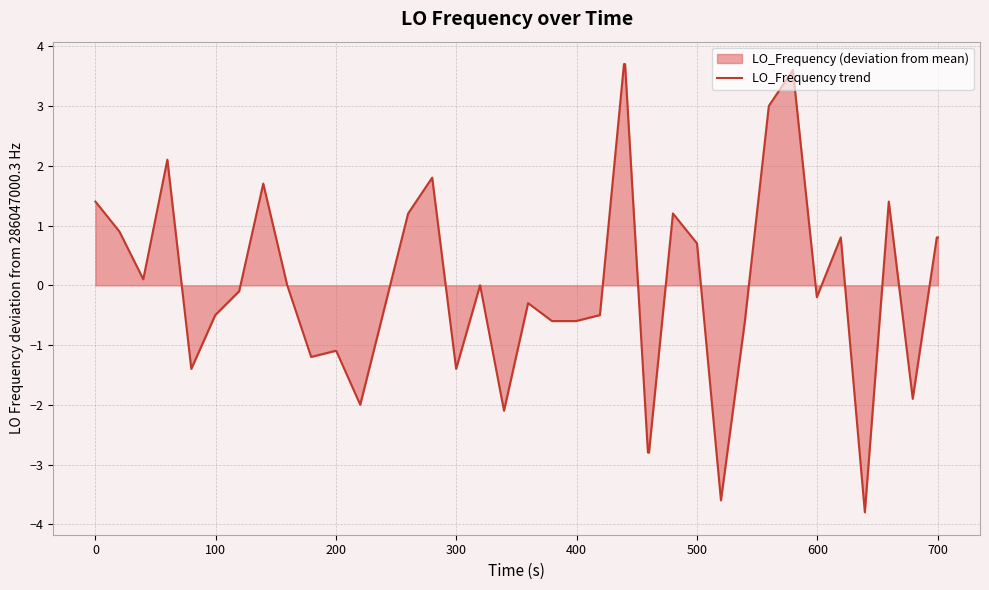

What is the difference between the maximum and minimum values?

7.5